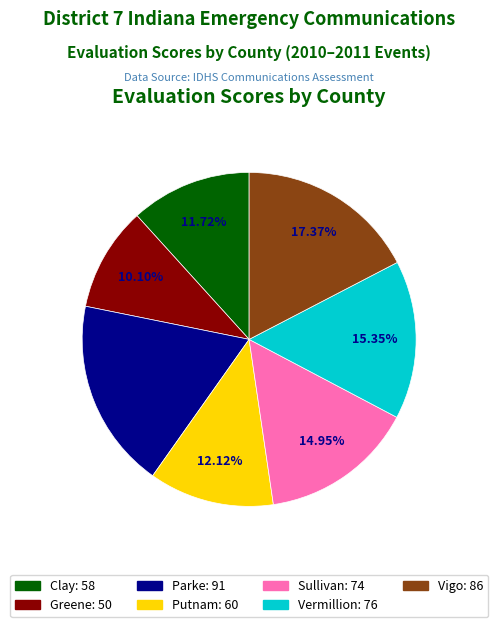

To the nearest percent, what percentage of the pie is Clay?

12%